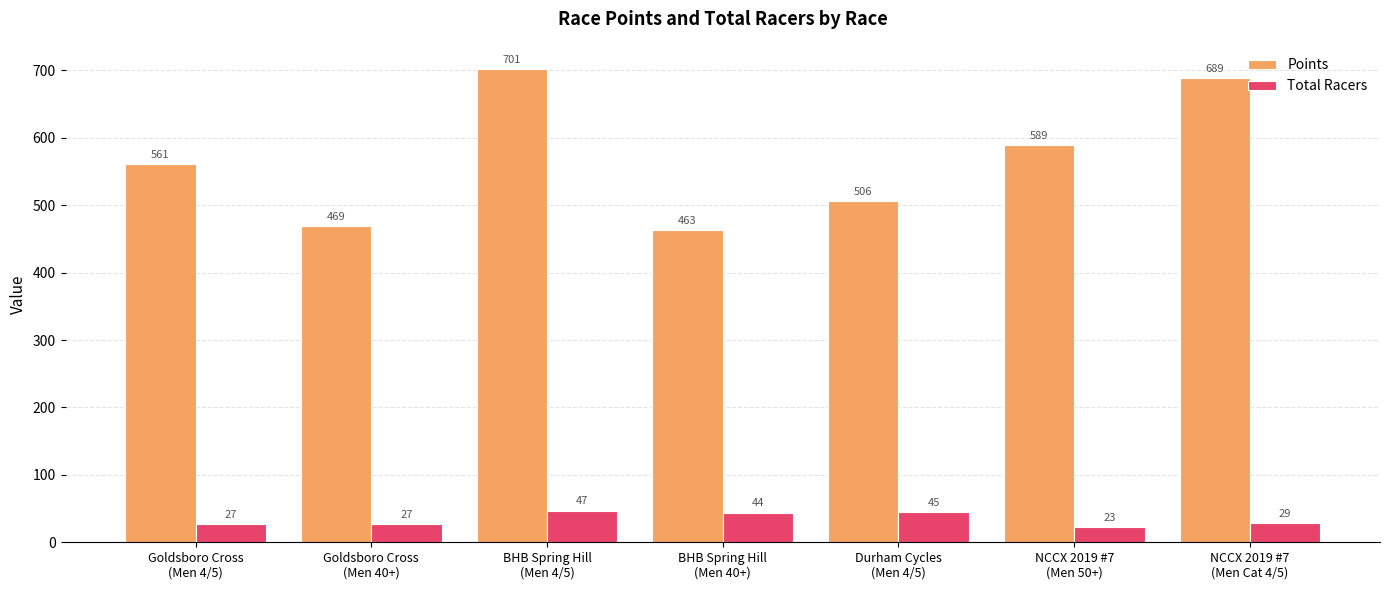

How many bars are there in each group?

2